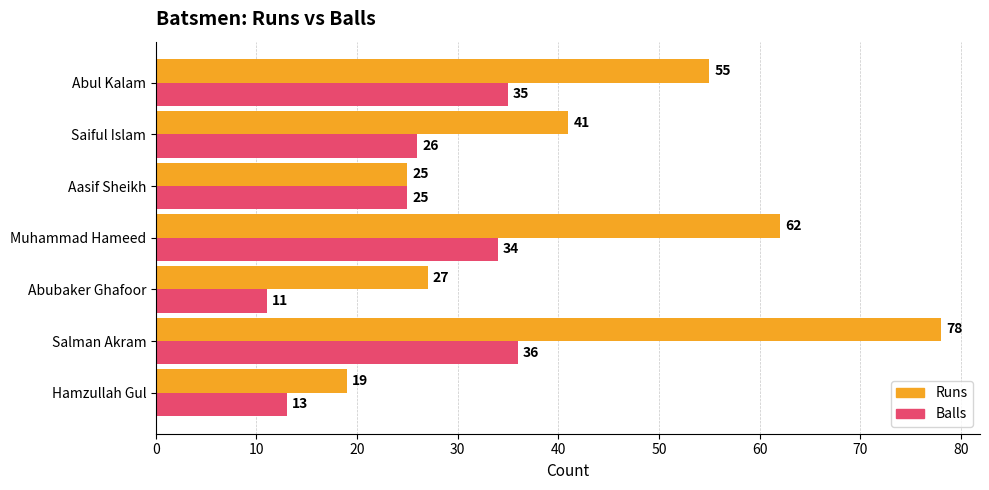

Which category has the highest value in the Runs series?

Salman Akram